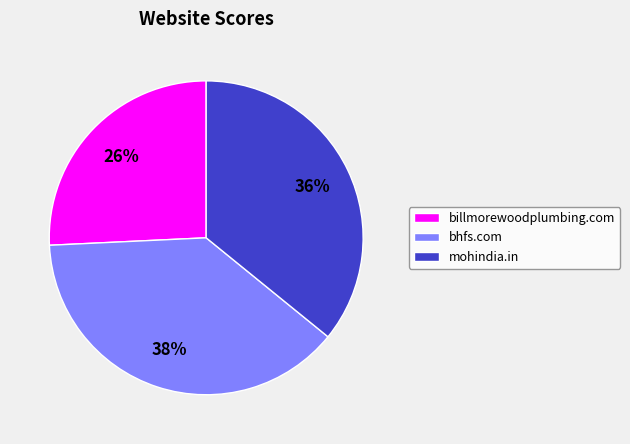

Count the number of slices in the pie.

3